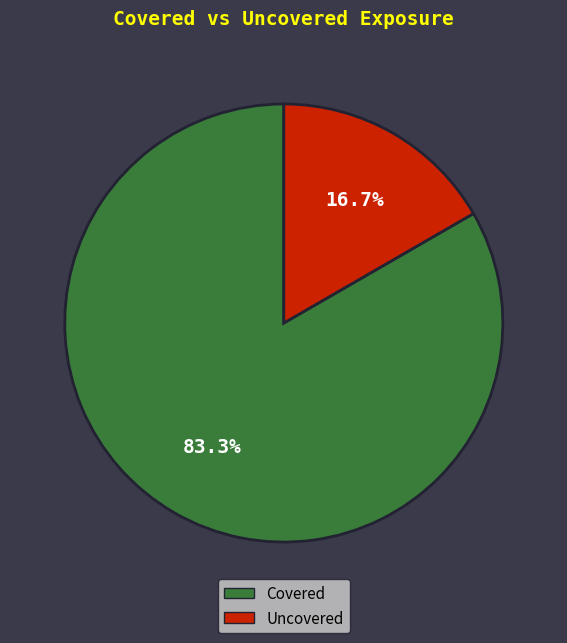

Which slice represents more than half of the pie?

Covered